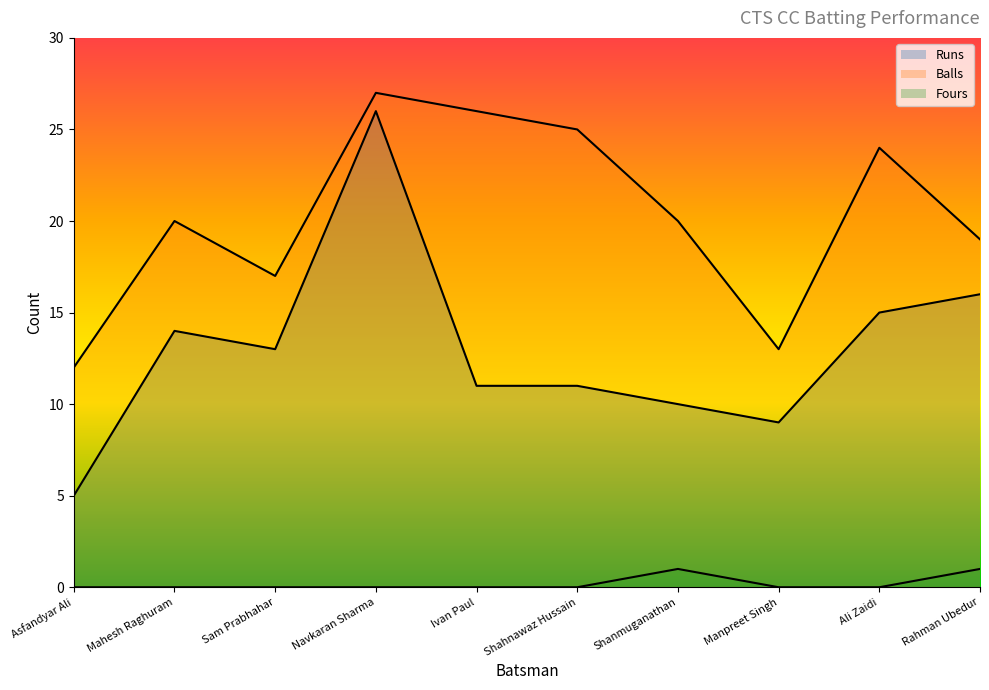

How many data points does each series have?

10